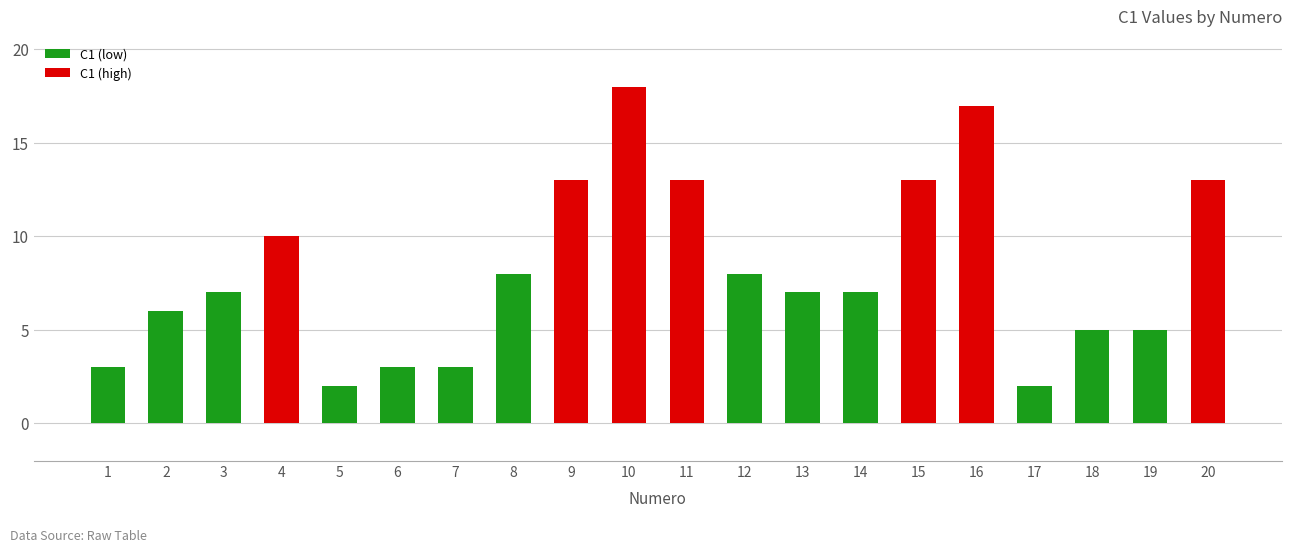

At which label is the value closest to 10?

4